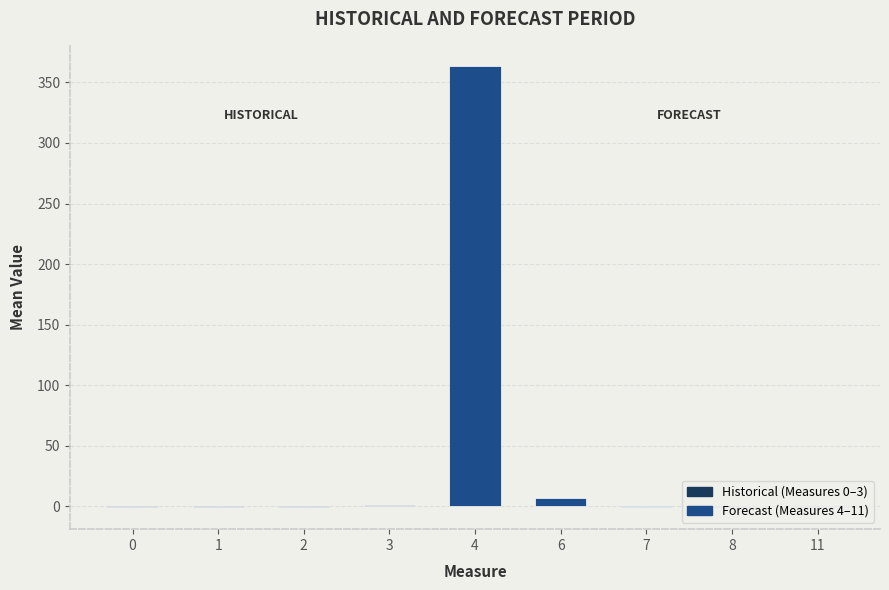

Count the number of data series in this chart.

1